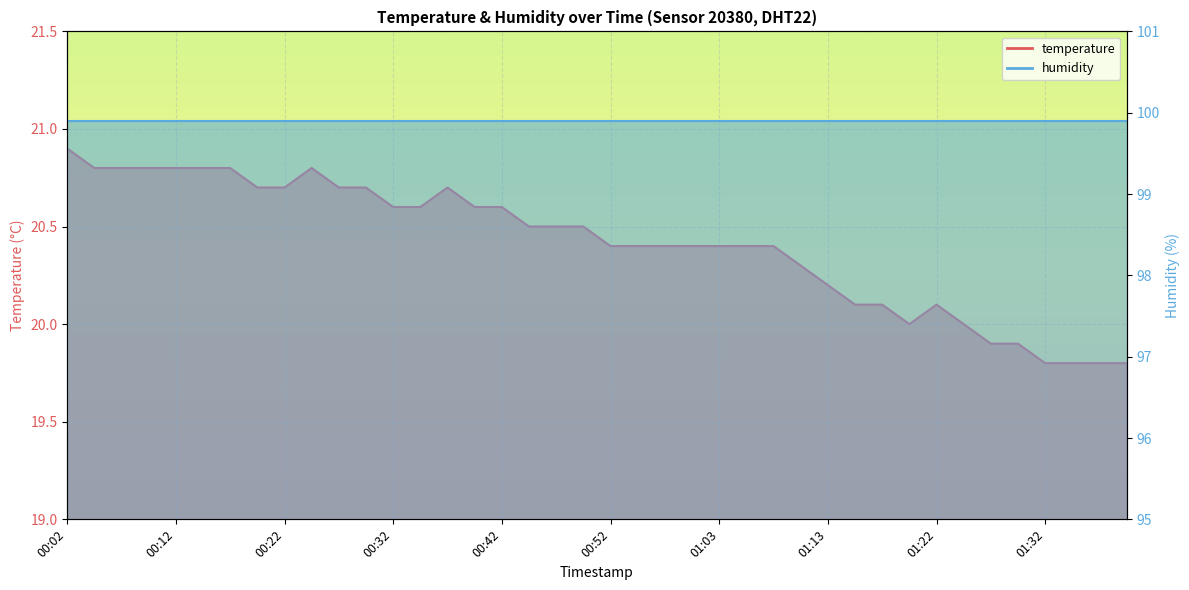

Rank the categories by value from lowest to highest.

01:32, 01:35, 01:37, 01:40, 01:27, 01:30, 01:20, 01:25, 01:15, 01:18, 01:22, 01:13, 01:10, 00:52, 00:55, 00:57, 01:00, 01:03, 01:05, 01:08, 00:44, 00:47, 00:50, 00:32, 00:34, 00:39, 00:42, 00:20, 00:22, 00:27, 00:29, 00:37, 00:04, 00:07, 00:09, 00:12, 00:14, 00:17, 00:24, 00:02